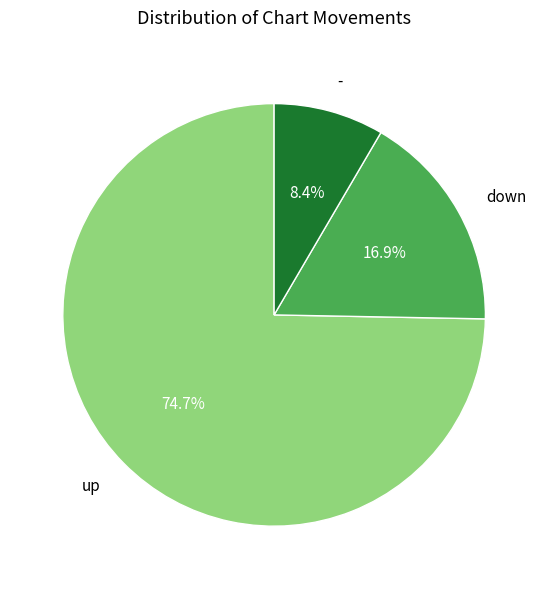

What portion of the pie excludes -?

91.6%